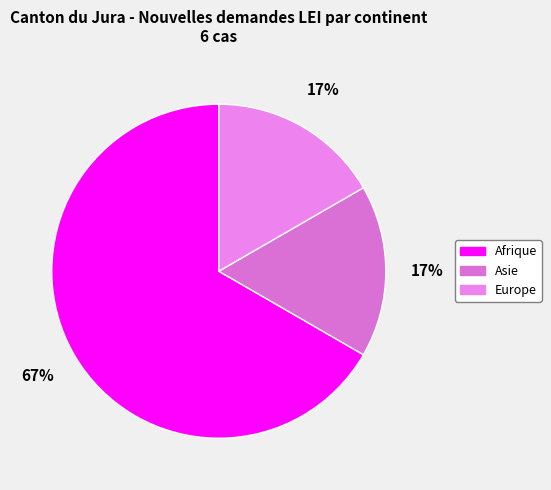

How many segments does this pie chart have?

3